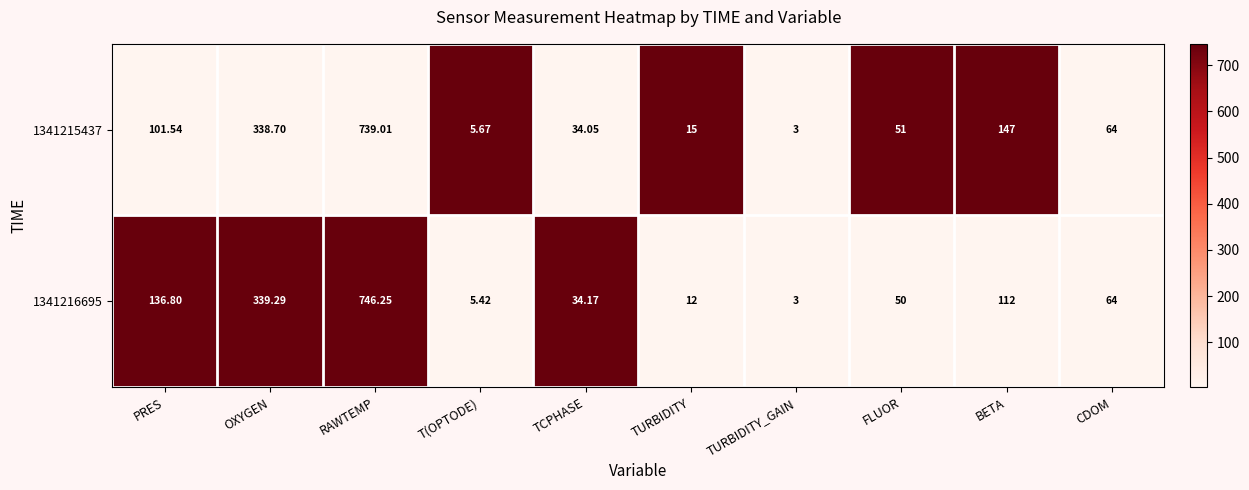

Count the number of categories in the chart.

10